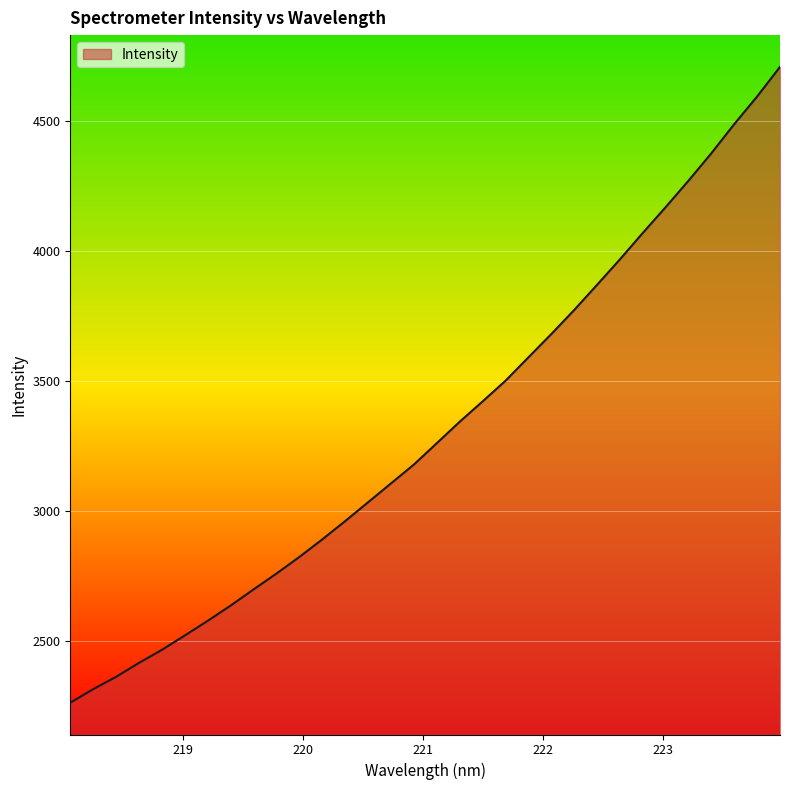

What is the sum of all values?

106100.4